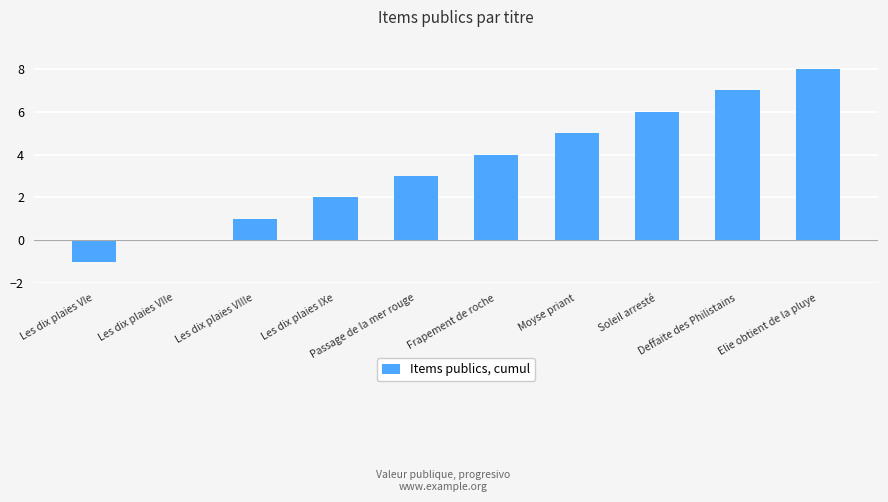

What is the maximum value shown in the chart?

8